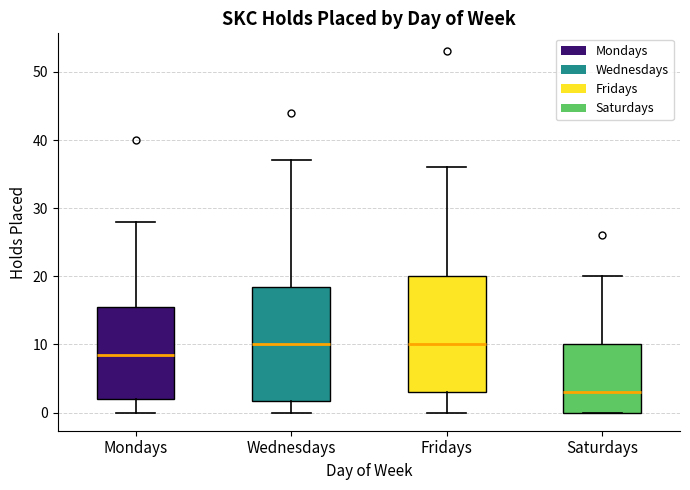

Where does the upper whisker of the box for Mondays end on the y-axis? The values are not printed on the chart, so give them approximately, as read against the axis.

28